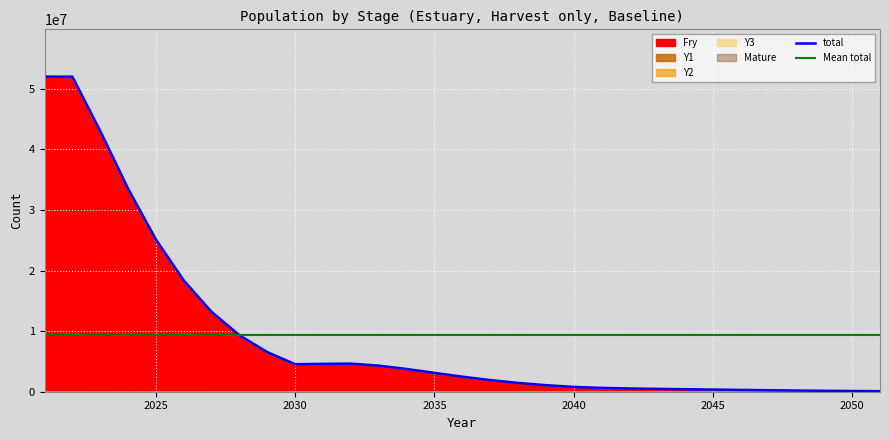

What is the difference between the highest and lowest values at 2051?

91949